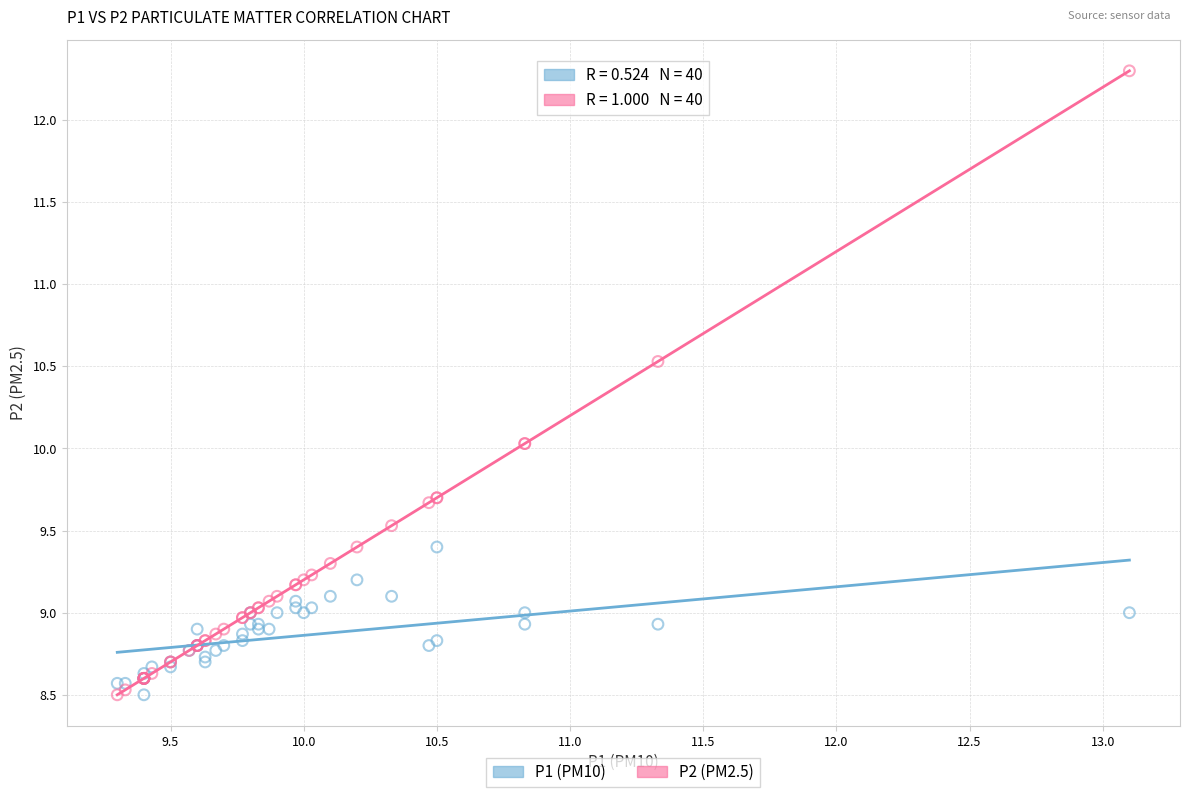

Which series contains the highest Y value?

P2 (PM2.5)